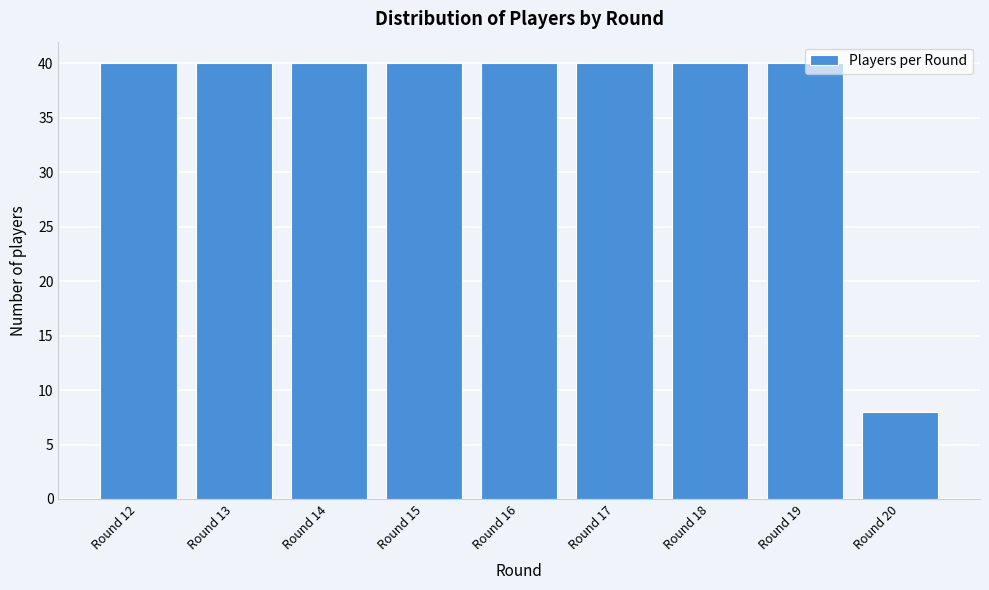

Reading left to right, extract all data points from this chart.

Round 12=40	Round 13=40	Round 14=40	Round 15=40	Round 16=40	Round 17=40	Round 18=40	Round 19=40	Round 20=8